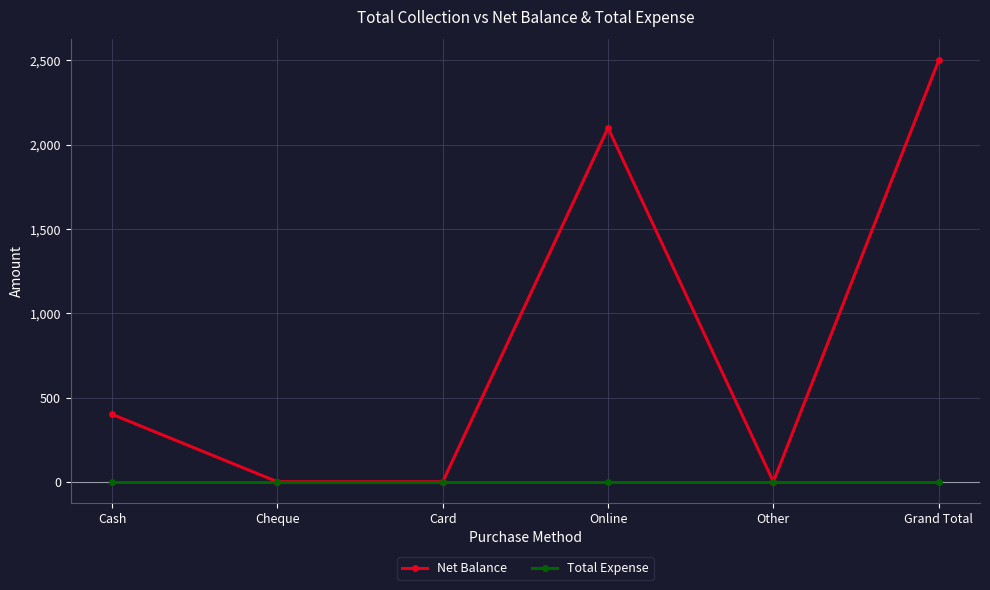

What is the approximate value of Net Balance at Cash?

400